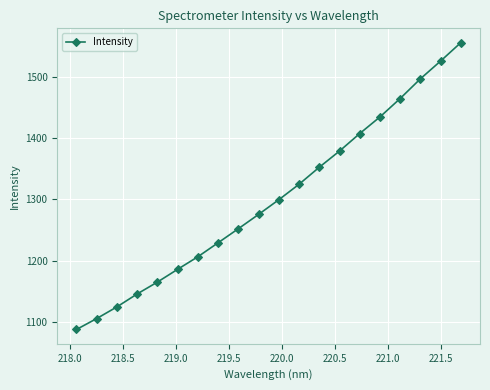

What is the sum of all values?

26020.0